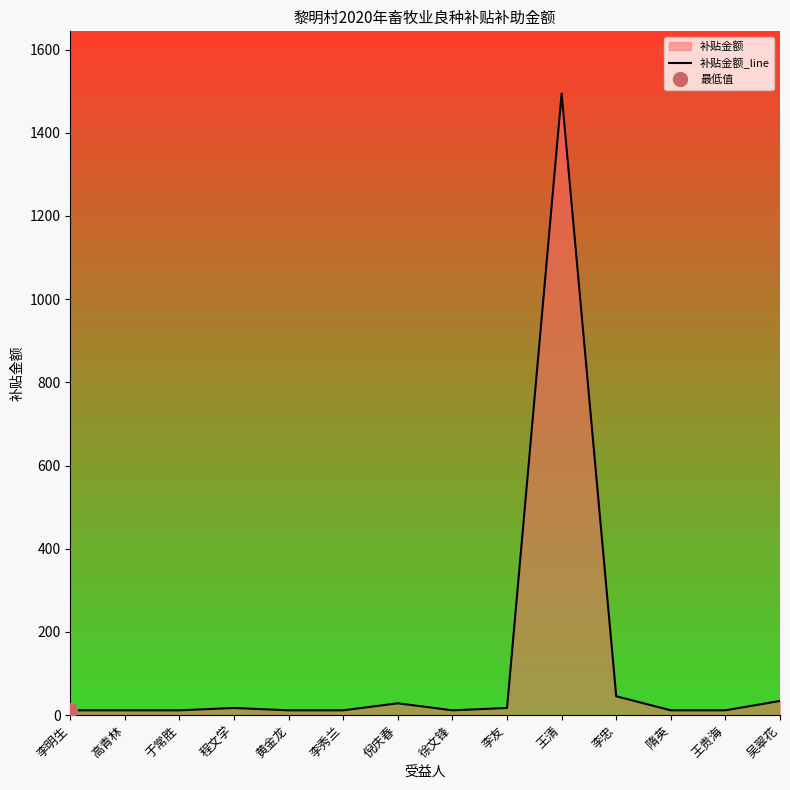

How many categories are shown in the chart?

14